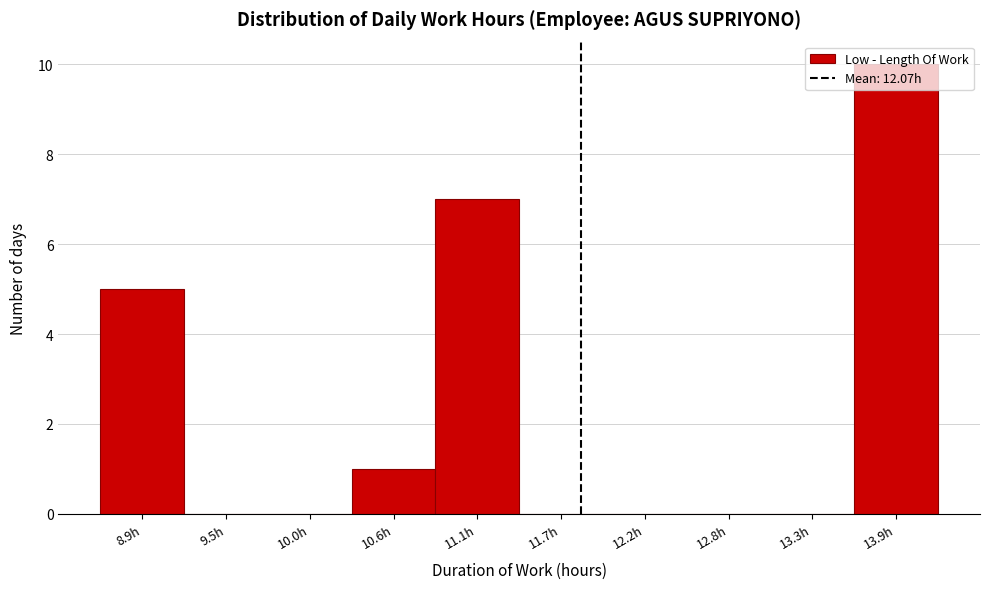

Is it true that the value at 12.8h is -4?

False